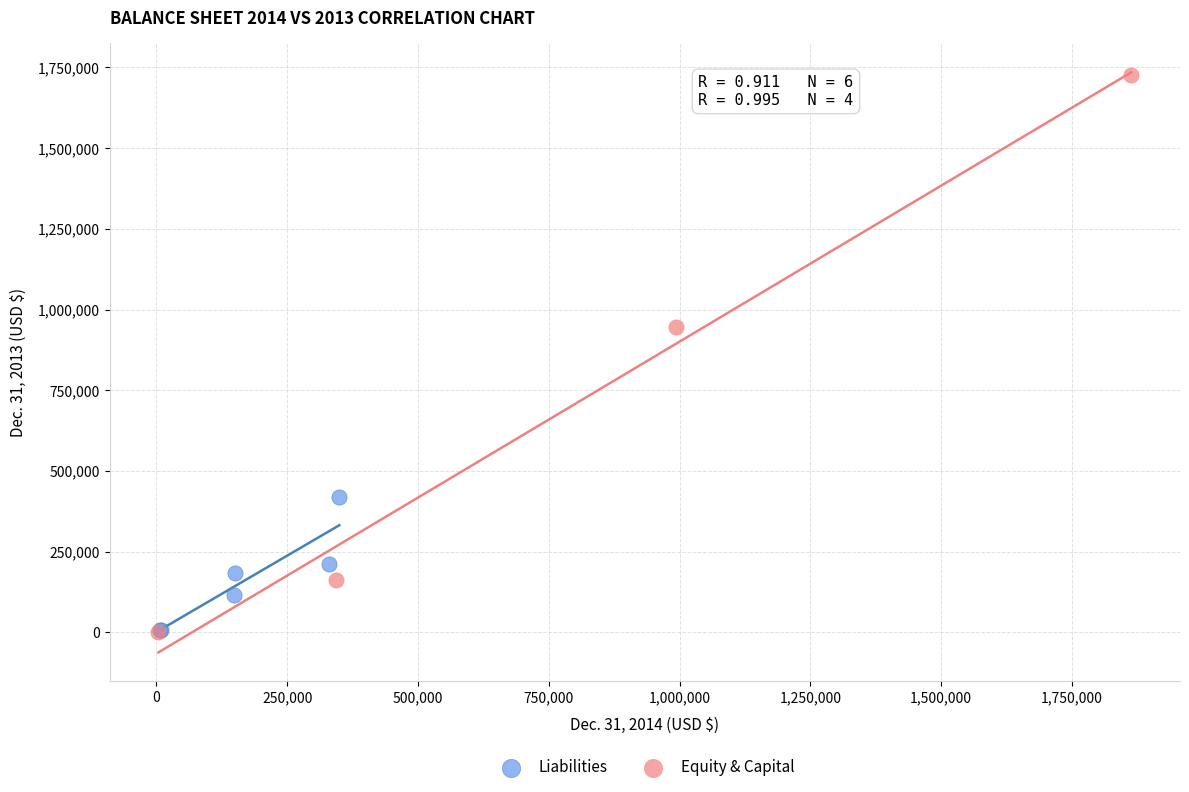

What are all the series names shown in the legend?

Liabilities, Equity & Capital